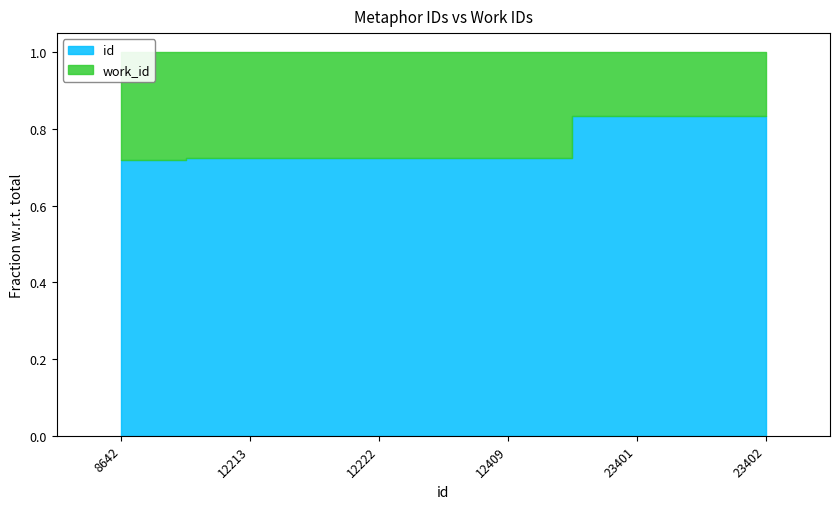

Reading left to right, extract all data points from this chart.

id: 8642	12213	12222	12409	23401	23402
work_id: 3367	4637	4643	4705	4643	4643